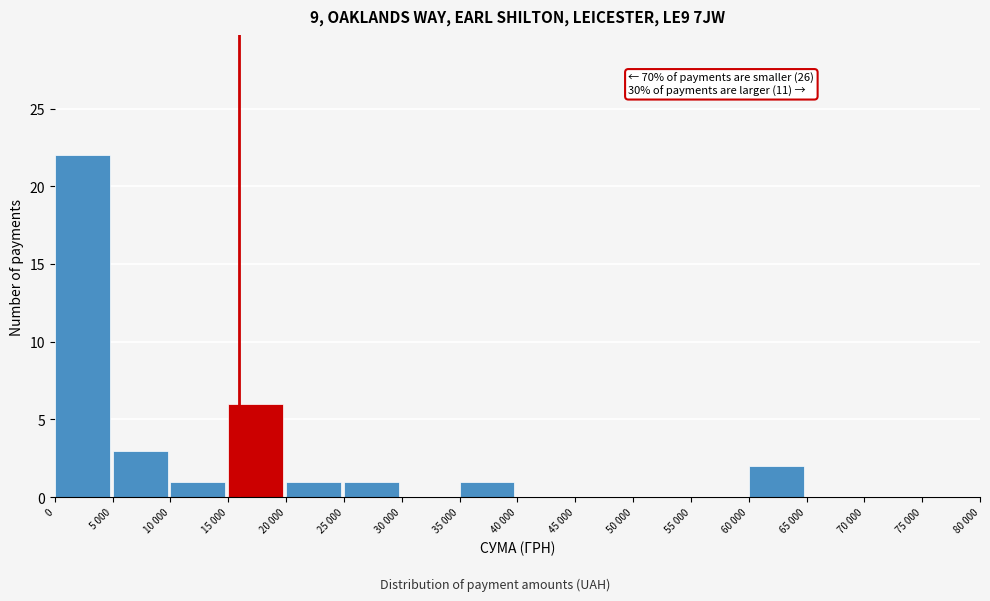

Reading right to left, extract all data points from this chart.

75 000=0	70 000=0	65 000=0	60 000=2	55 000=0	50 000=0	45 000=0	40 000=0	35 000=1	30 000=0	25 000=1	20 000=1	15 000=6	10 000=1	5 000=3	0=22